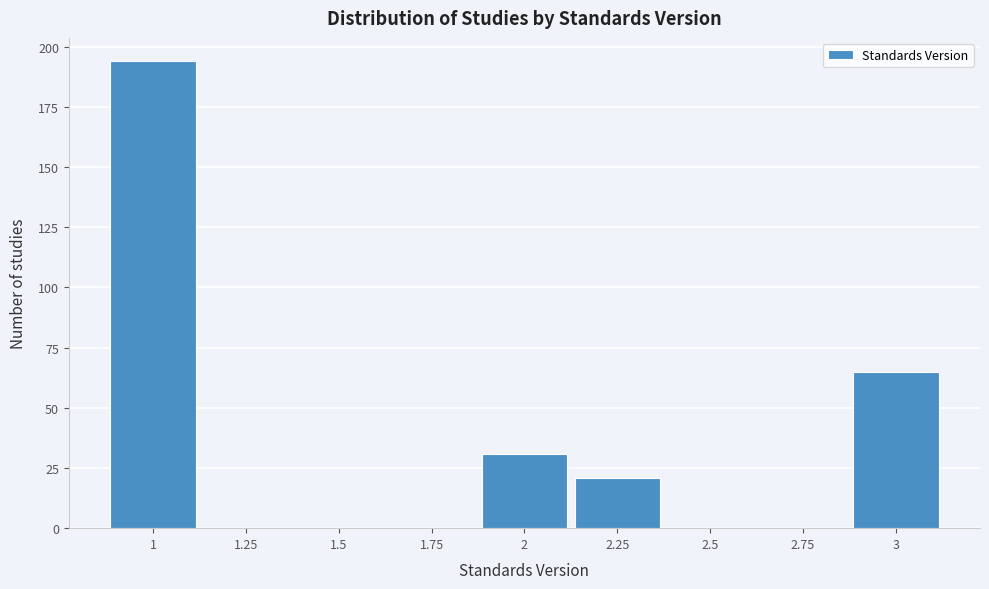

Reading left to right, transcribe this chart: for each bar, give the range it covers on the x-axis and its height. Neither the bar edges nor the heights are printed on the chart, so give them approximately, as read against the axes.

0.875 to 1.125: 195
1.125 to 1.375: 0
1.375 to 1.625: 0
1.625 to 1.875: 0
1.875 to 2.125: 30
2.125 to 2.375: 20
2.375 to 2.625: 0
2.625 to 2.875: 0
2.875 to 3.125: 65